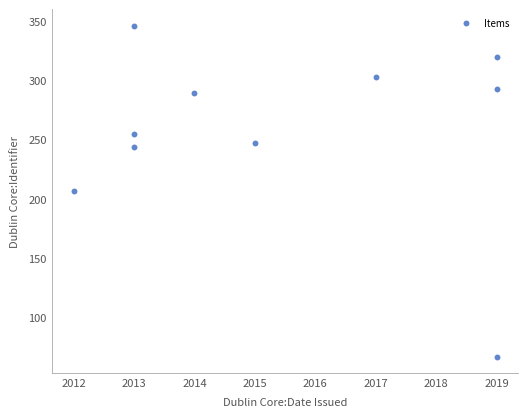

What is the average X value?

2015